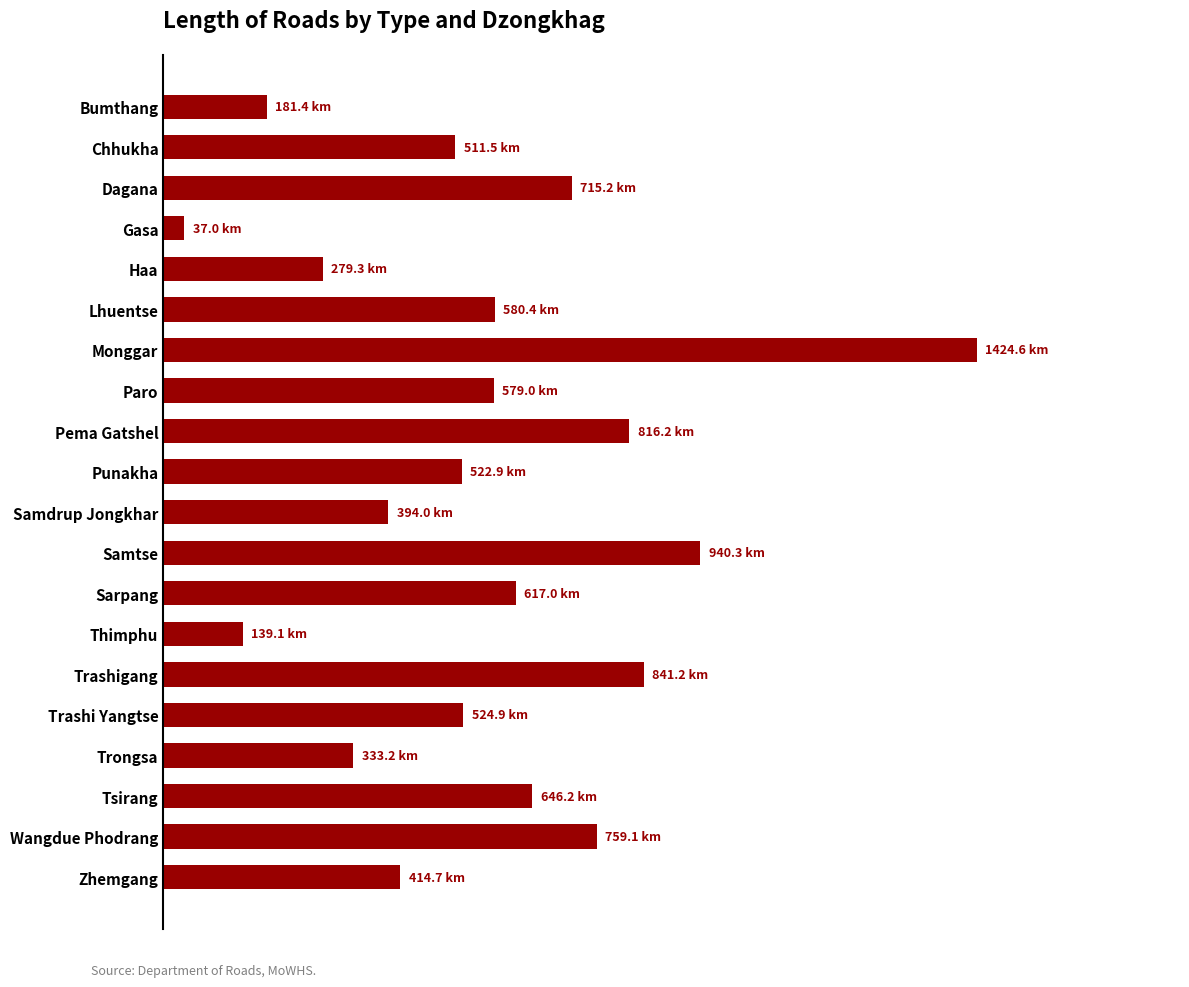

Where is the data nearest to the value 730?

Dagana